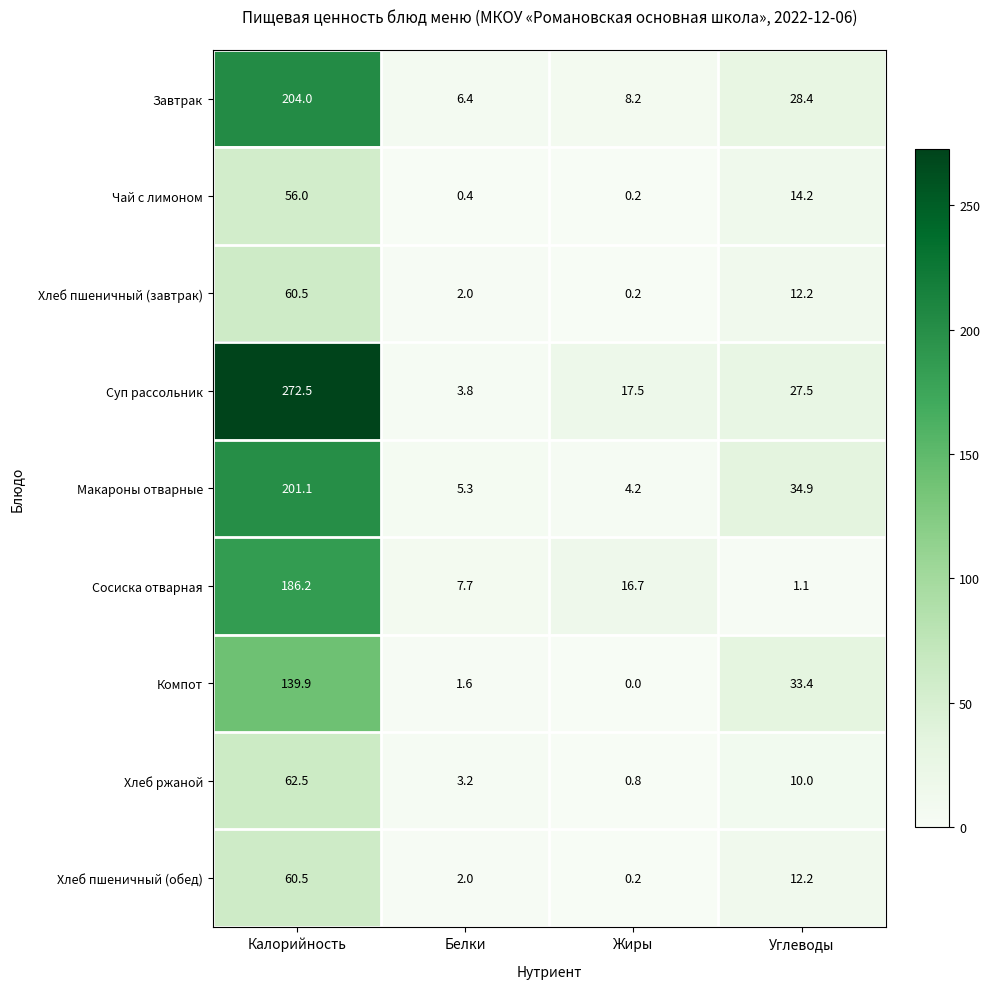

What is the difference between the highest and lowest values at Калорийность?

216.5